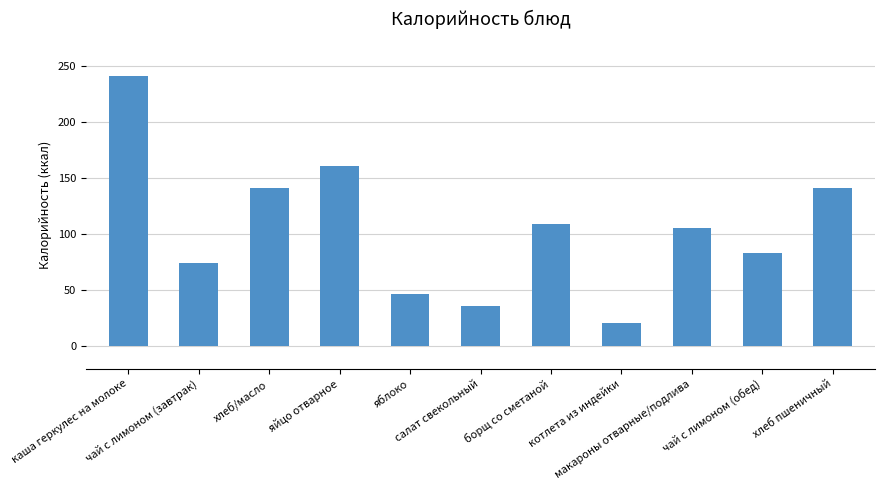

What is the value of the 4th bar from the left?

160.6